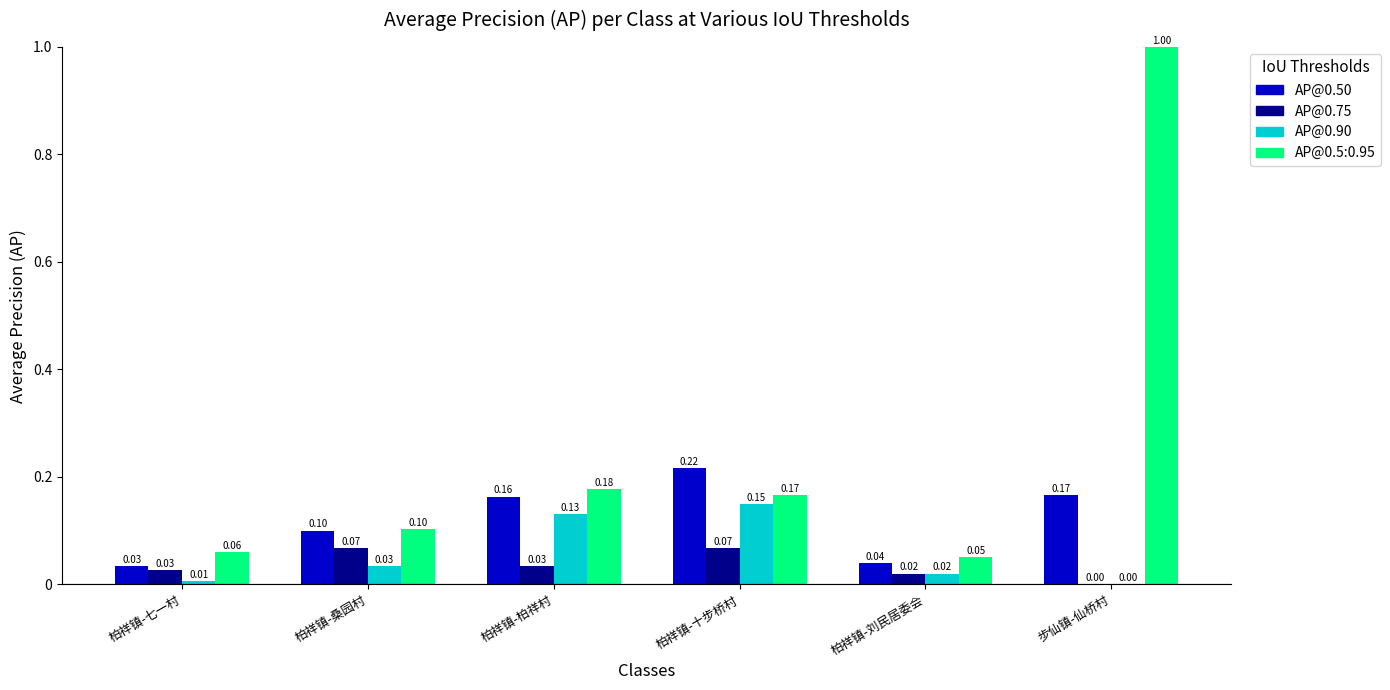

Which label corresponds to the largest value in the chart?

步仙镇-仙桥村